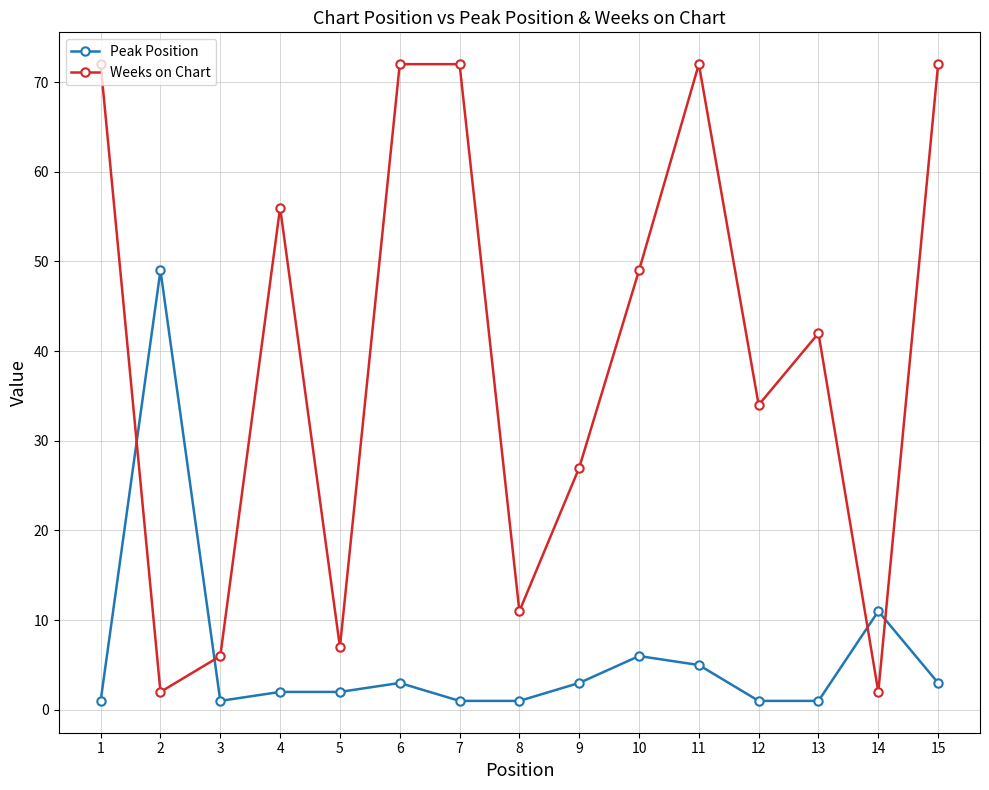

What is the difference between the highest and lowest values at 6?

69